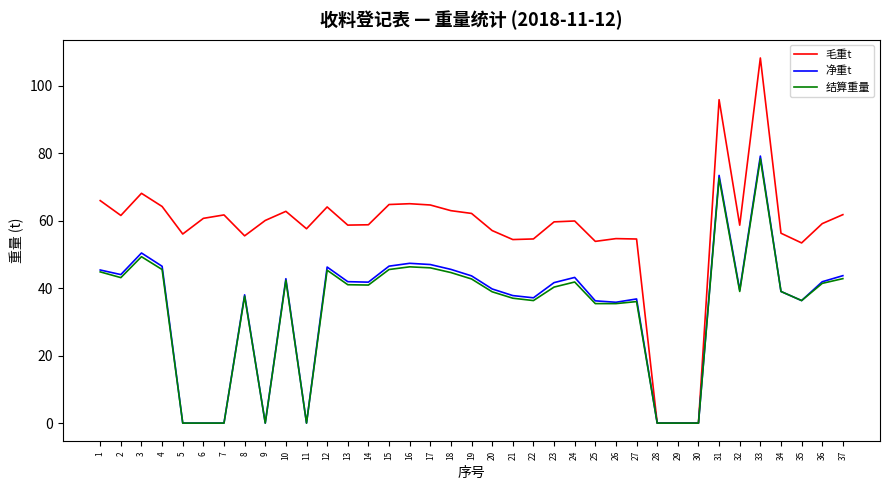

True or false: 结算重量 has more than 2 interior local peaks.

True